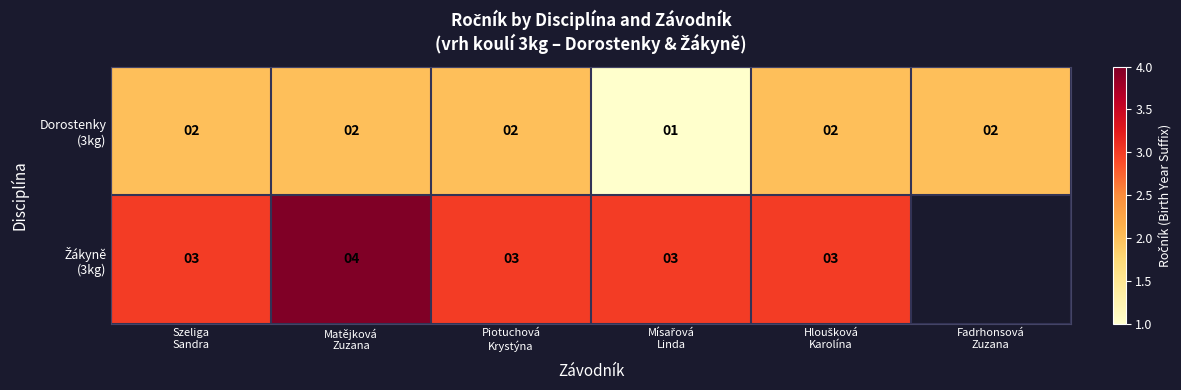

Count the Dorostenky (3kg) values in the range 2 to 3.

5